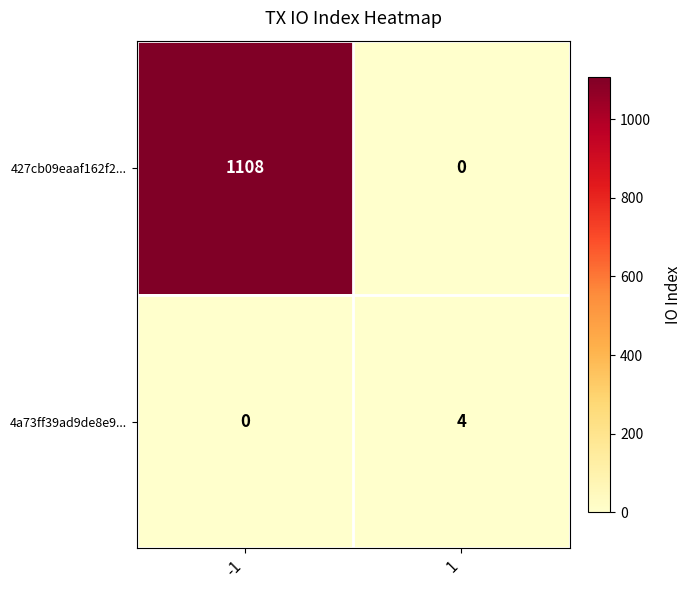

What is the sum of the 4a73ff39ad9de8e9... values at 1 and -1?

4